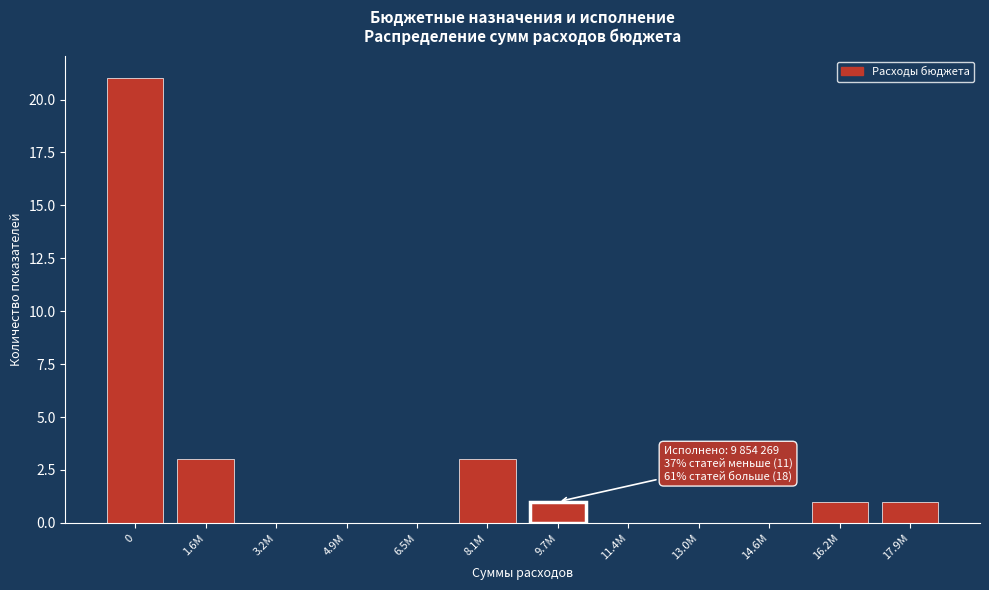

Reading left to right, what are all the values shown in this chart?

0=21	1.6M=3	3.2M=0	4.9M=0	6.5M=0	8.1M=3	9.7M=1	11.4M=0	13.0M=0	14.6M=0	16.2M=1	17.9M=1